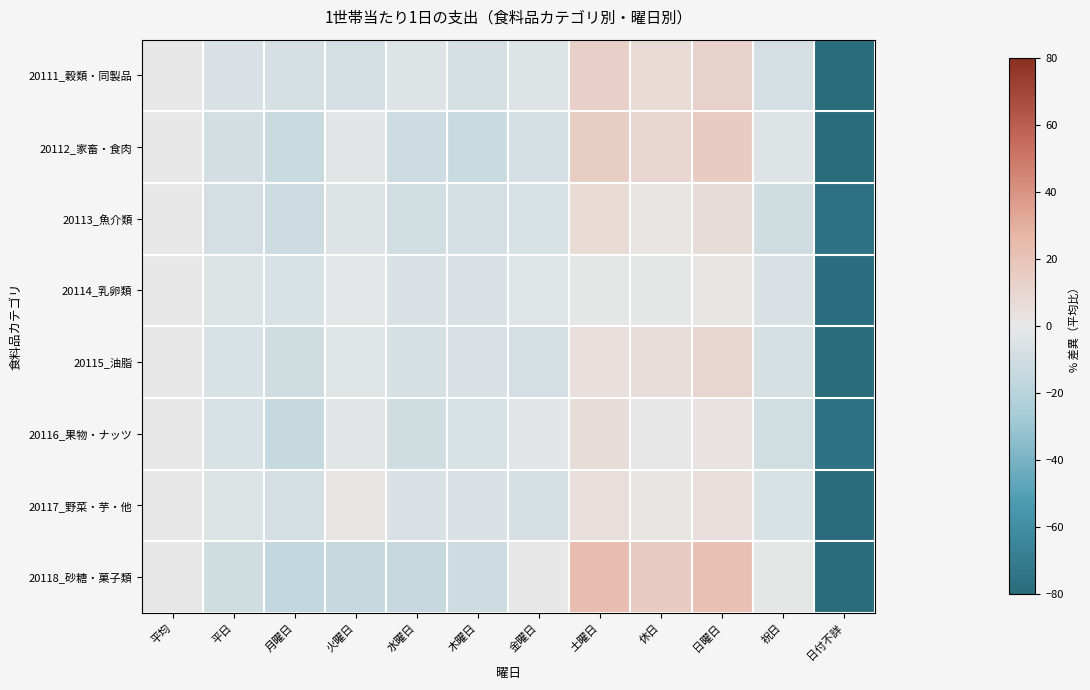

Rank the series at 平日 from highest to lowest value.

20114_乳卵類, 20117_野菜・芋・他, 20111_穀類・同製品, 20115_油脂, 20116_果物・ナッツ, 20113_魚介類, 20112_家畜・食肉, 20118_砂糖・菓子類